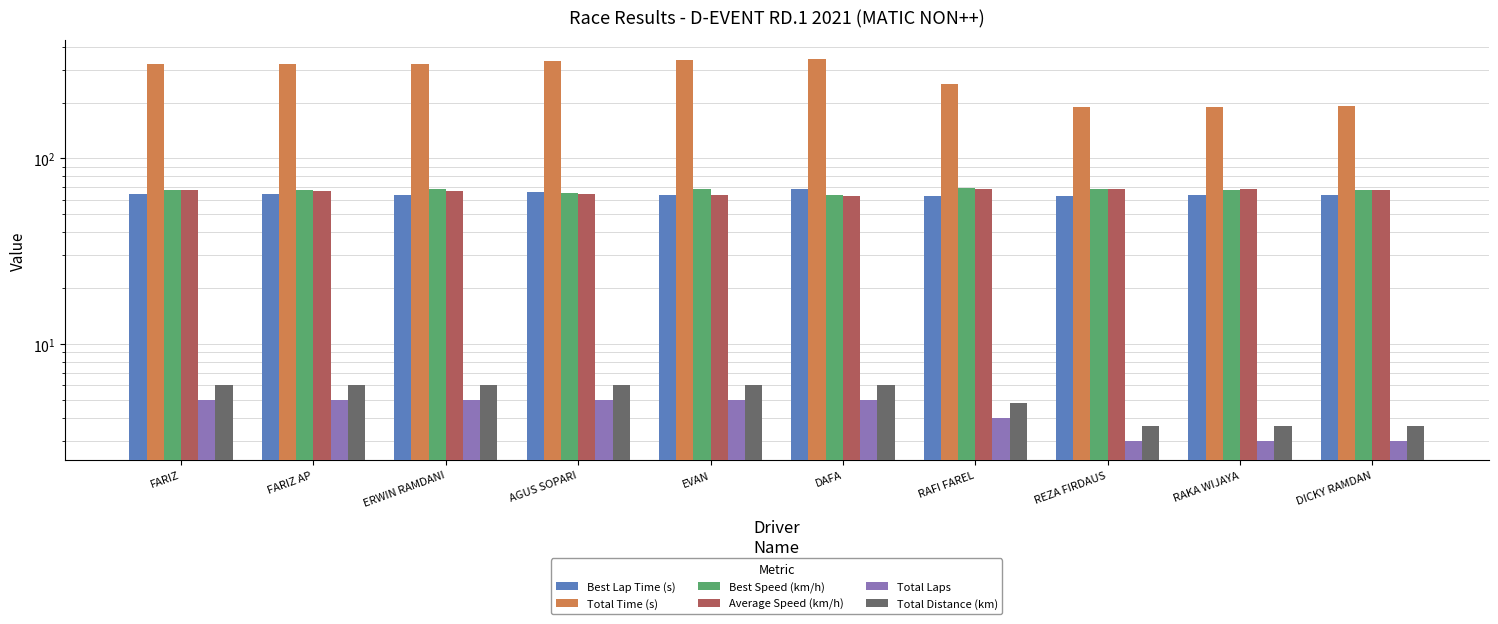

Is it true that Total Distance (km) equals 2.5 at DICKY RAMDAN?

False